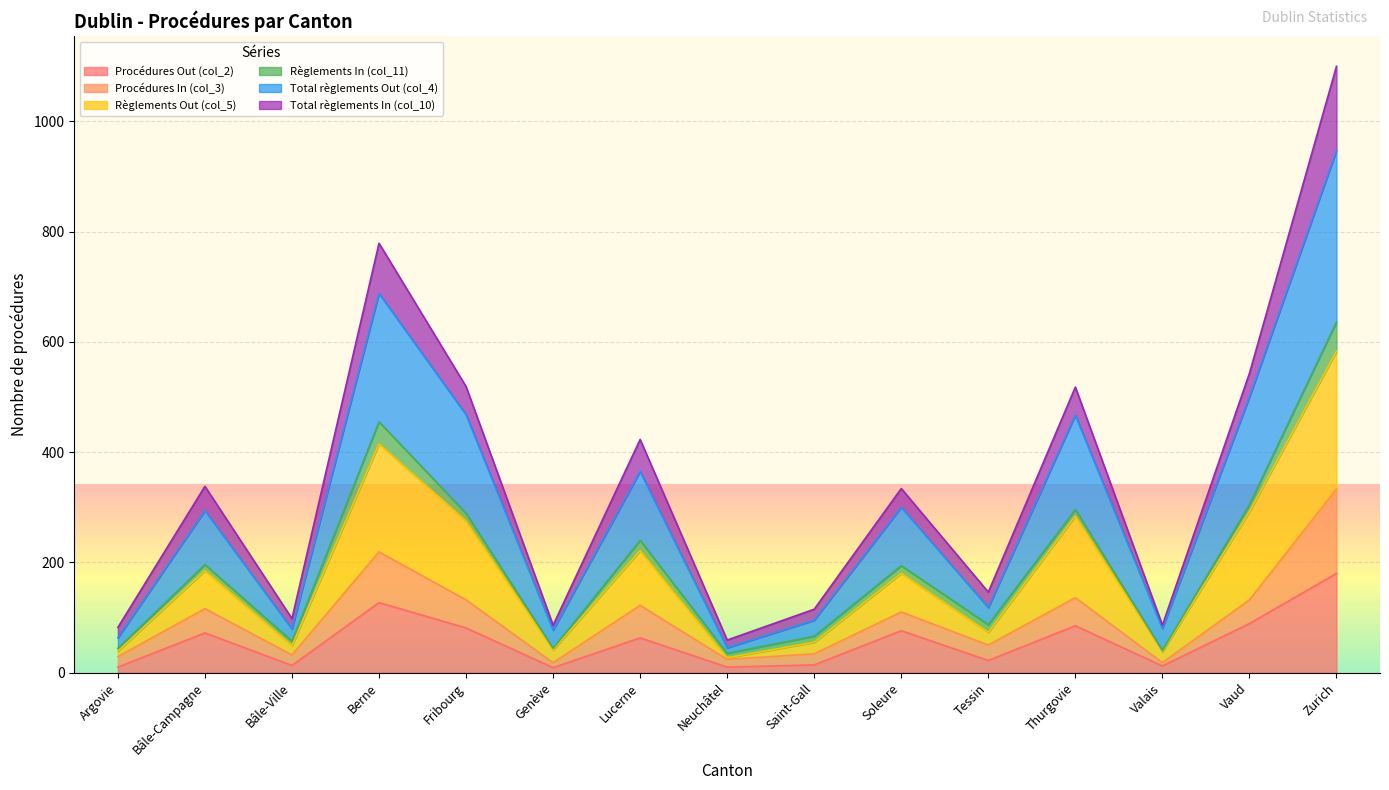

True or false: Procédures Out (col_2) has a value of 76 at Soleure.

True